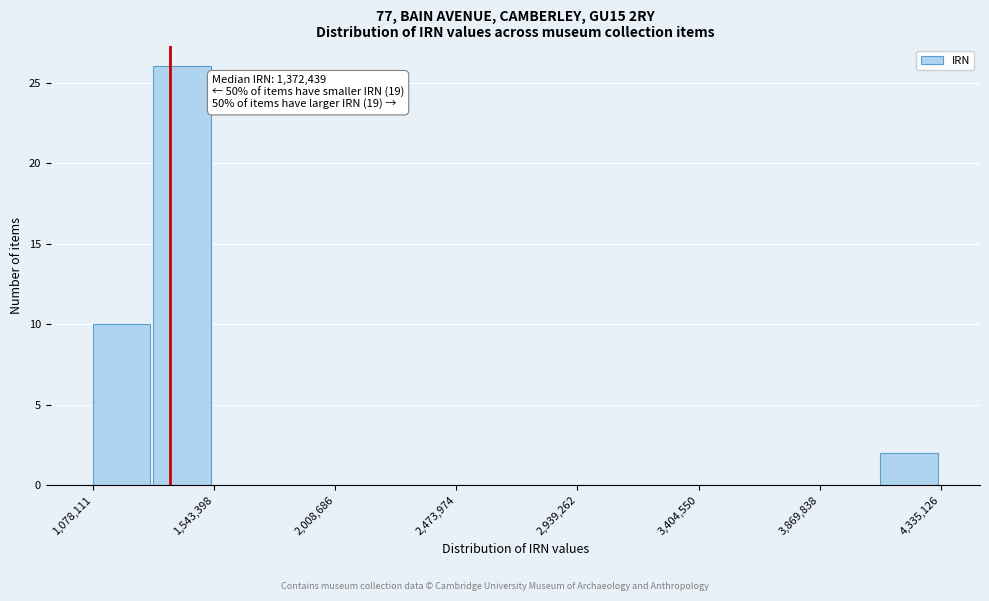

Which range on the x-axis has the tallest bar?

1300000 to 1550000